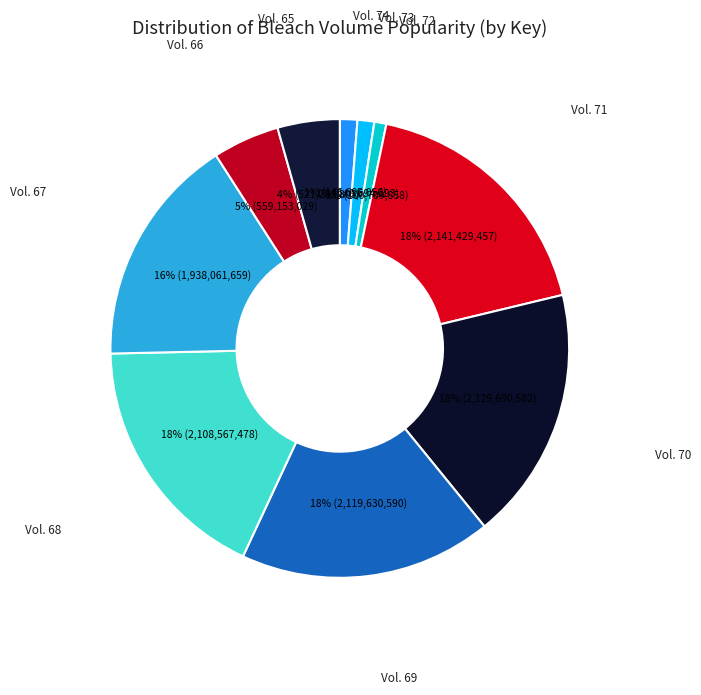

Between Vol. 69 and Vol. 67, which is larger?

Vol. 69